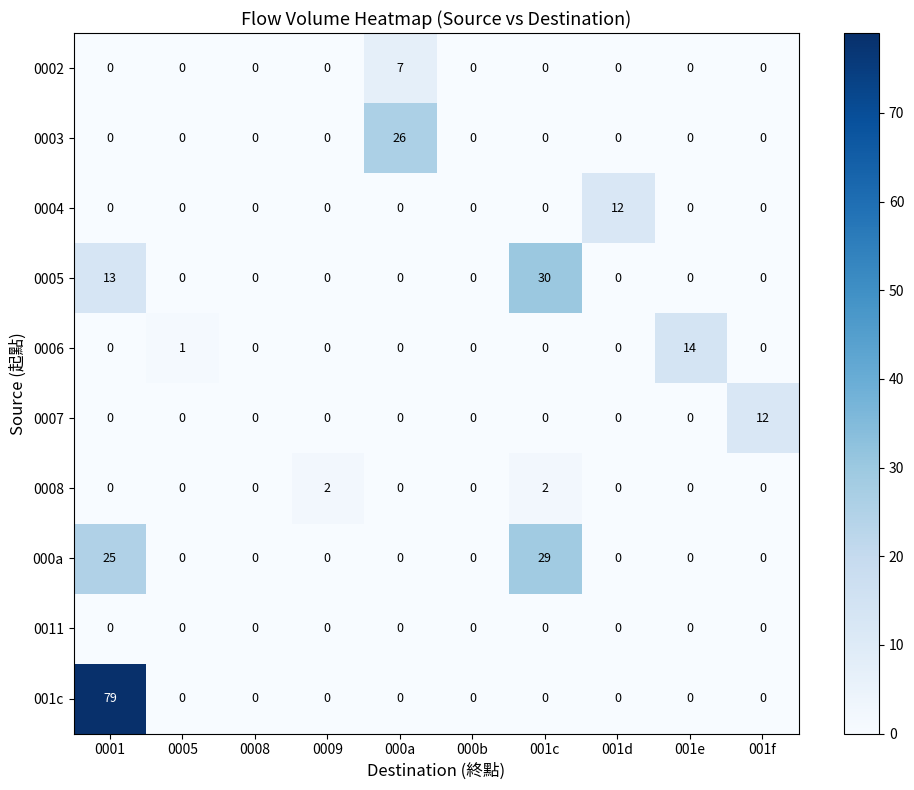

Which series has the largest range (max minus min)?

001c